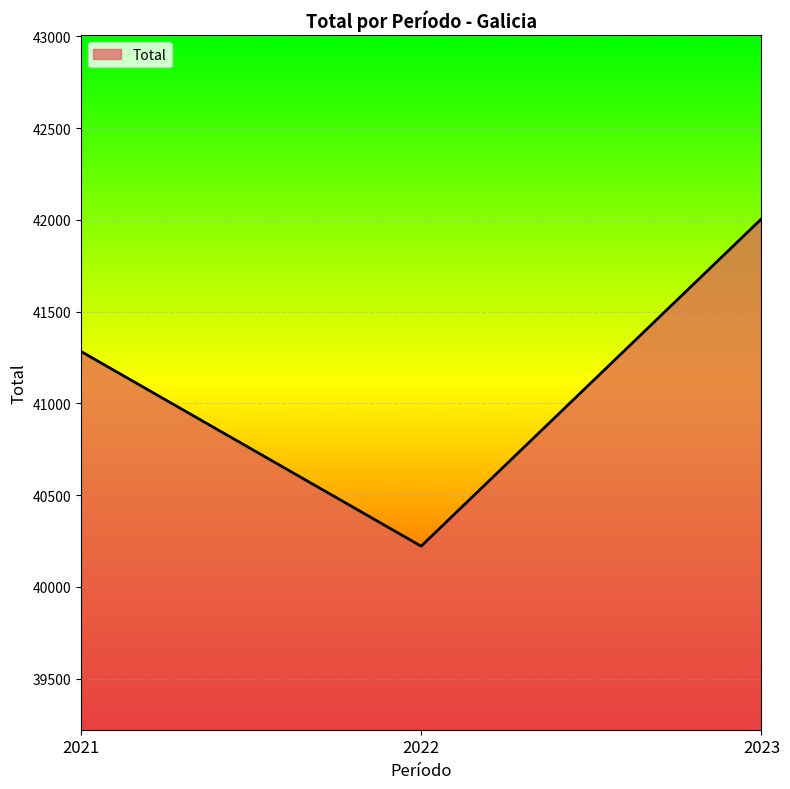

What is the sum of the values at 2023 and 2022?

82227